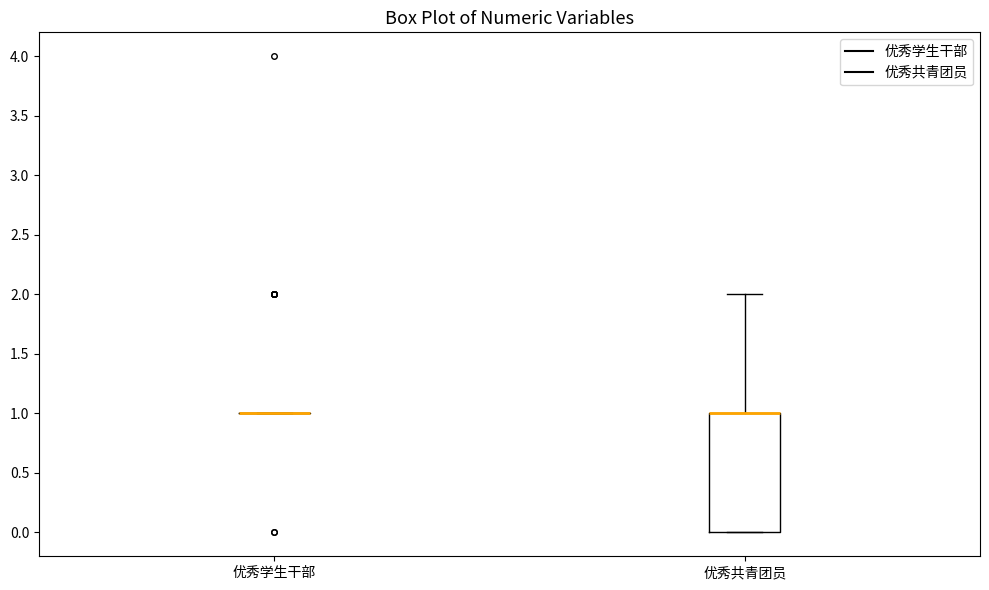

Reading left to right, transcribe this box plot: for each box, give where its median line is, the range the box spans, and where its two whiskers end, as read against the y-axis. The values are not printed on the chart, so give them approximately, as read against the axis.

优秀学生干部: box collapsed to a line at 1, whiskers 1 to 1
优秀共青团员: median 1 (drawn on the box's upper edge), box 0 to 1, whiskers 0 to 2